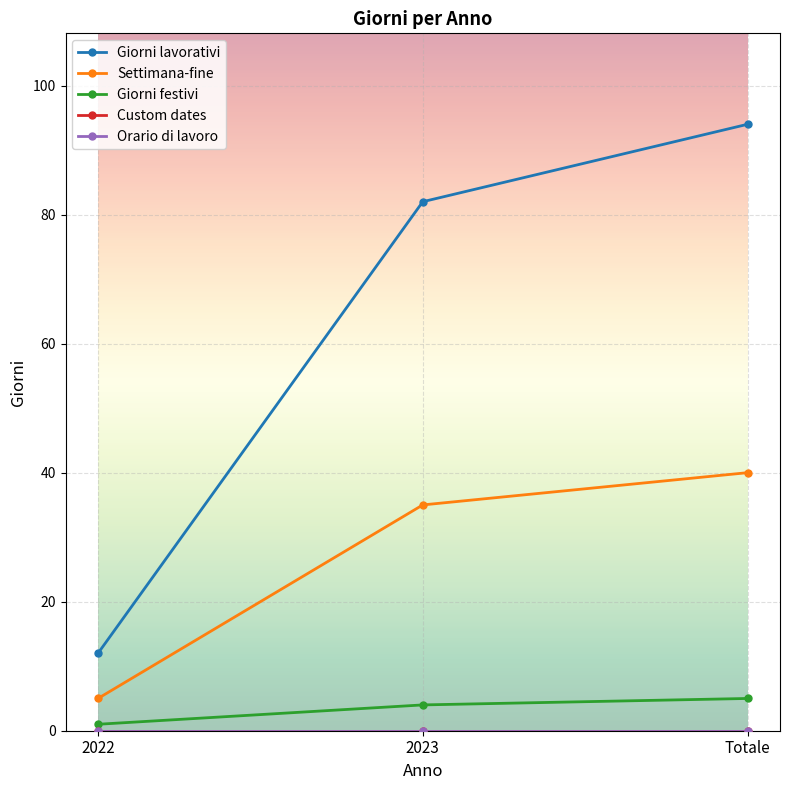

True or false: Custom dates has a value of 0 at Totale.

True